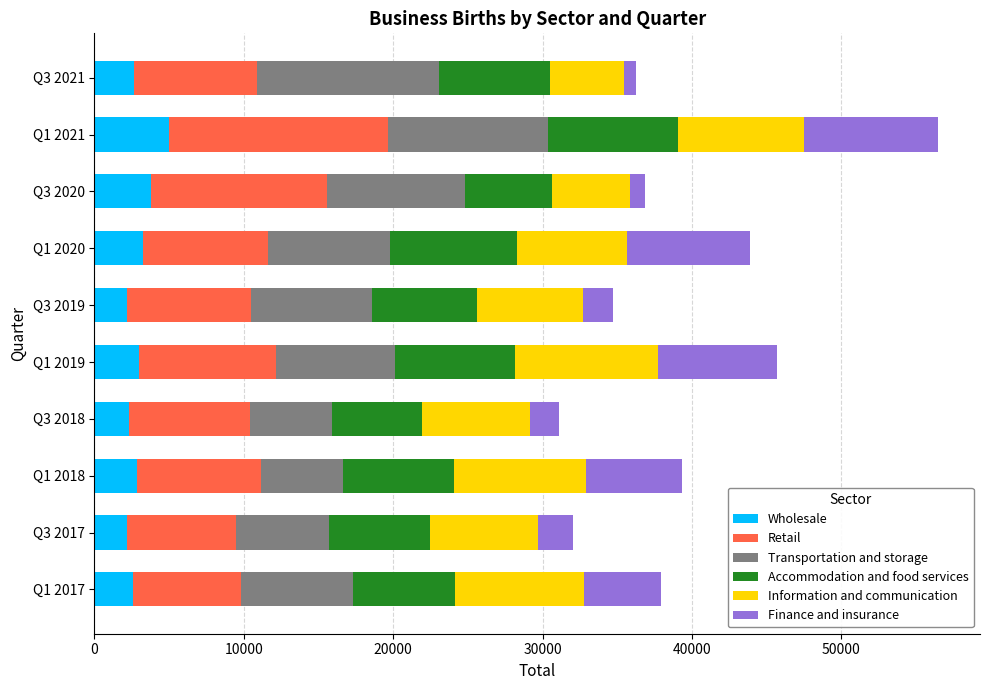

What is the difference between the maximum and second lowest values in the Wholesale series?

2790